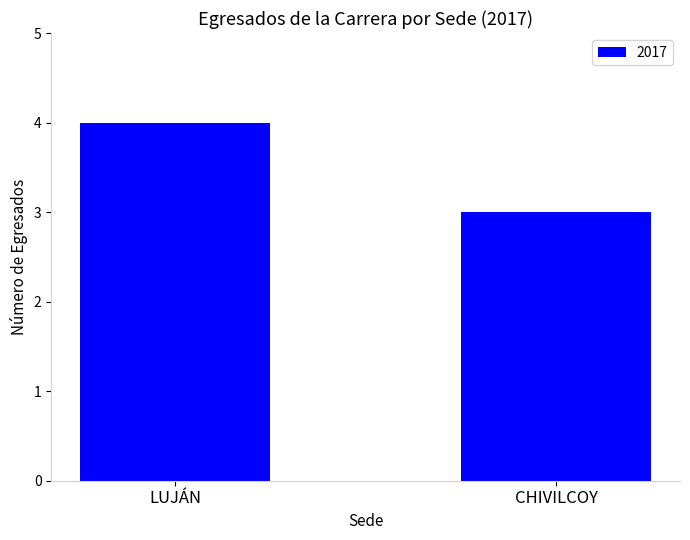

Is it true that the value at LUJÁN is 1?

False